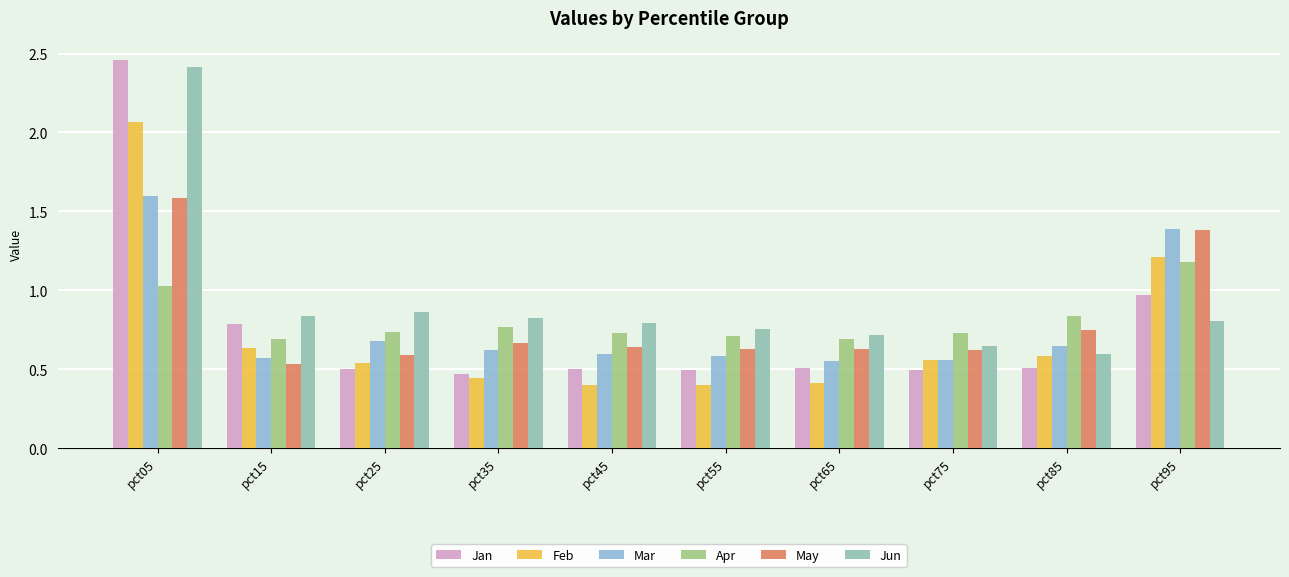

What is the sum of the May values at pct65 and pct25?

1.2